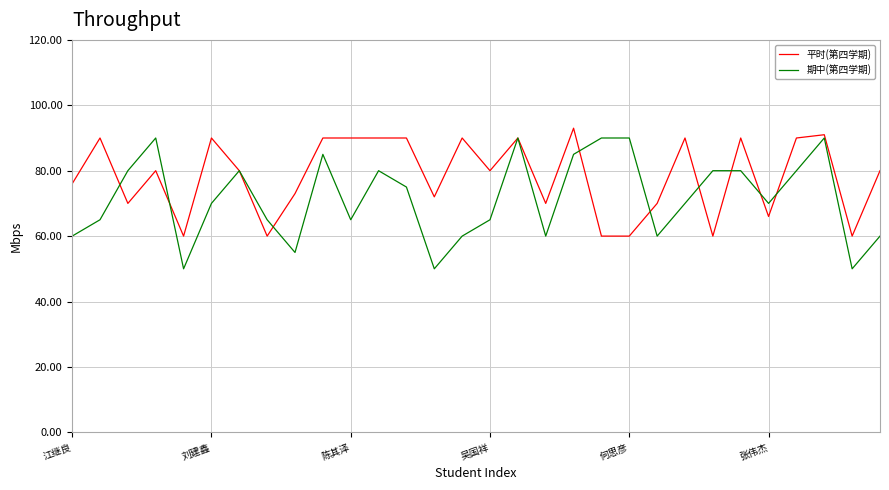

What is the maximum value shown in the chart?

93